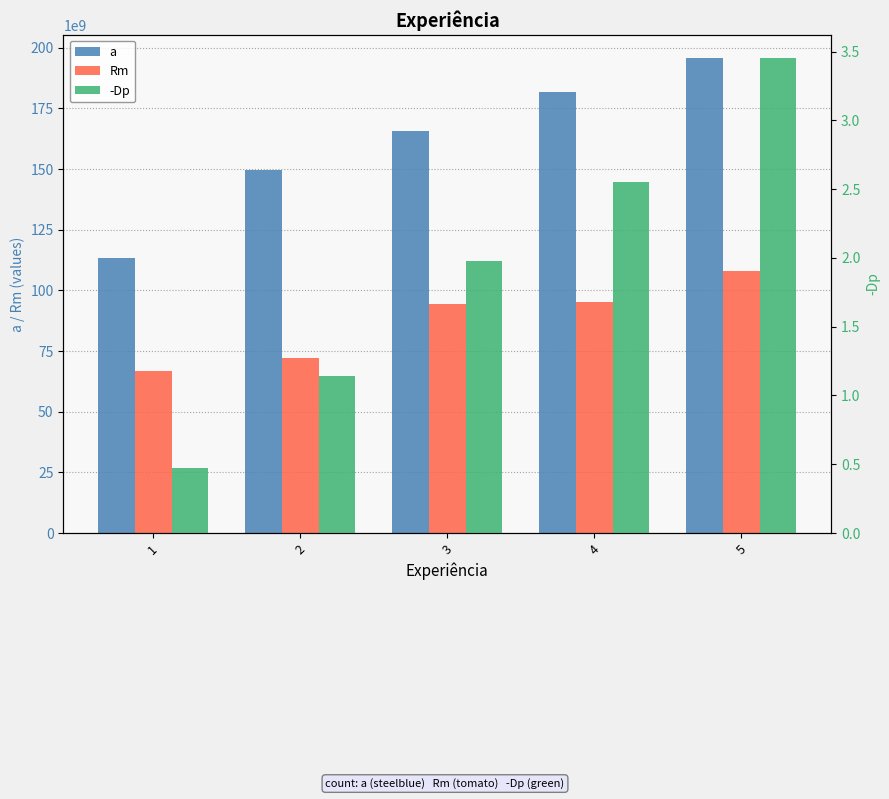

Is the value of -Dp at 5 greater than the value of Rm at 3?

No